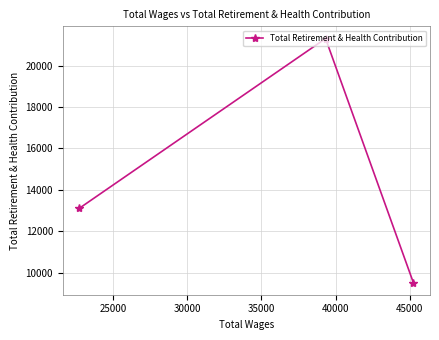

What is the value of the 2nd point from the left?

21316